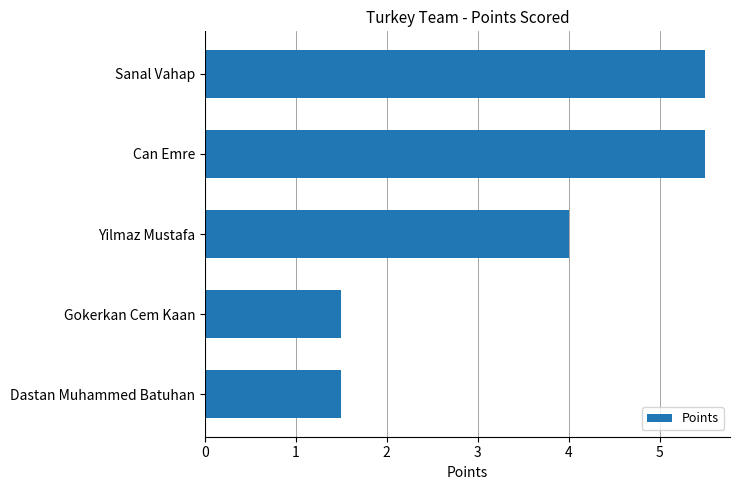

What is the smallest value displayed?

1.5